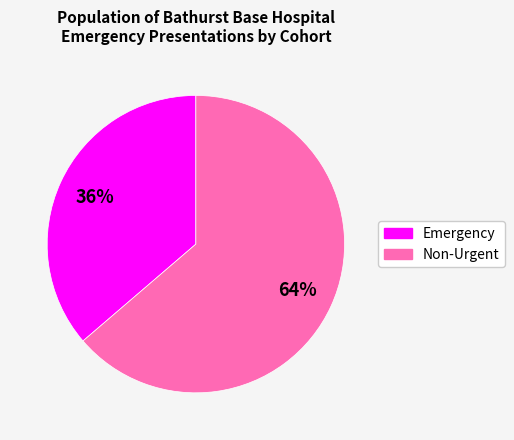

Is it true that Emergency is 43% of the pie?

False